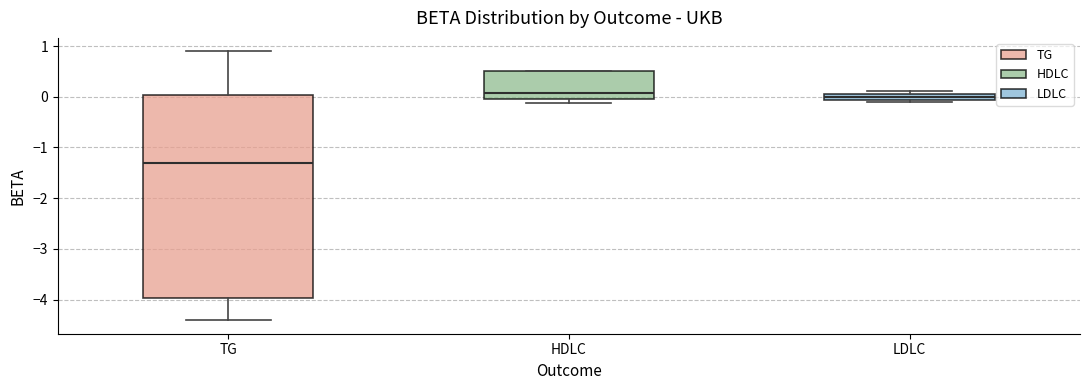

Where is the lower edge of the box for LDLC on the y-axis? The values are not printed on the chart, so give them approximately, as read against the axis.

-0.1